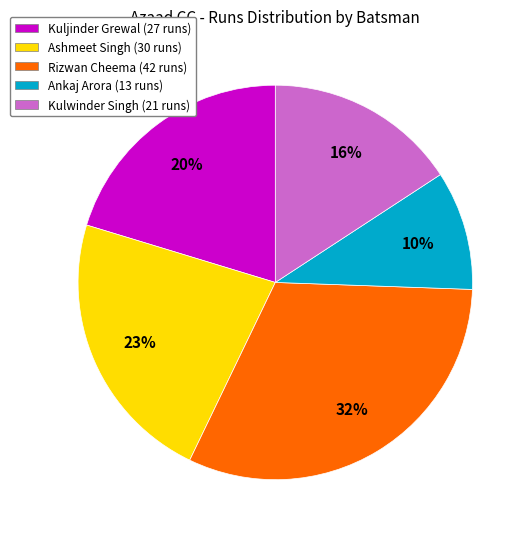

Combined, do Kulwinder Singh and Ashmeet Singh account for over 50%?

No